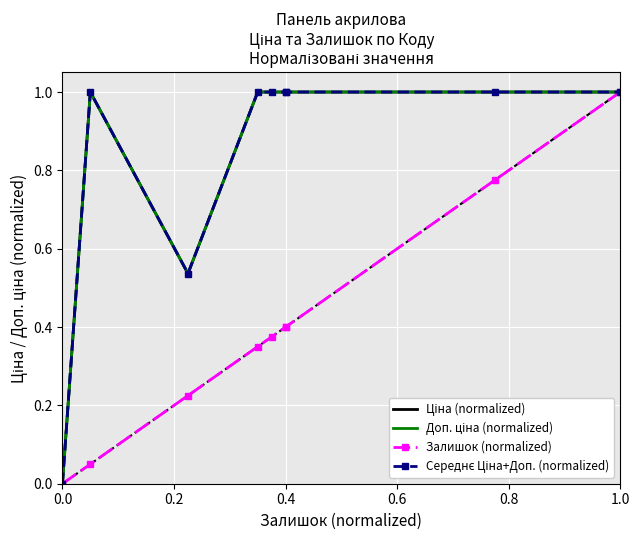

Reading left to right, what are all the values shown in this chart?

Ціна (normalized): 0.0	1.0	0.5	1.0	1.0	1.0	1.0	1.0	1.0
Доп. ціна (normalized): 0.0	1.0	0.5	1.0	1.0	1.0	1.0	1.0	1.0
Залишок (normalized): 0.0	0.1	0.2	0.3	0.4	0.4	0.4	0.8	1.0
Середнє Ціна+Доп. (normalized): 0.0	1.0	0.5	1.0	1.0	1.0	1.0	1.0	1.0